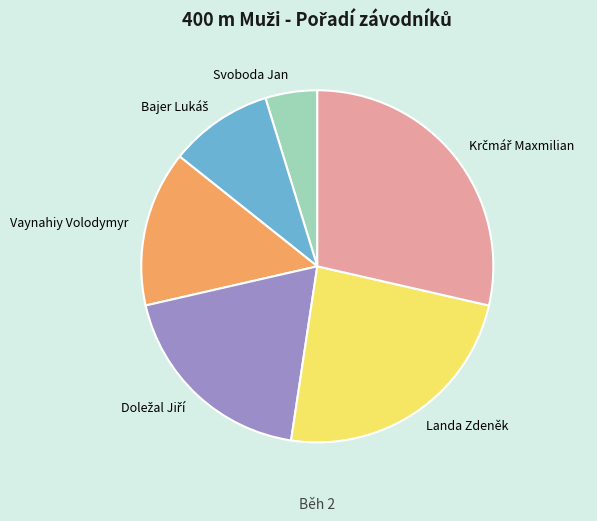

How many slices are in this pie chart?

6